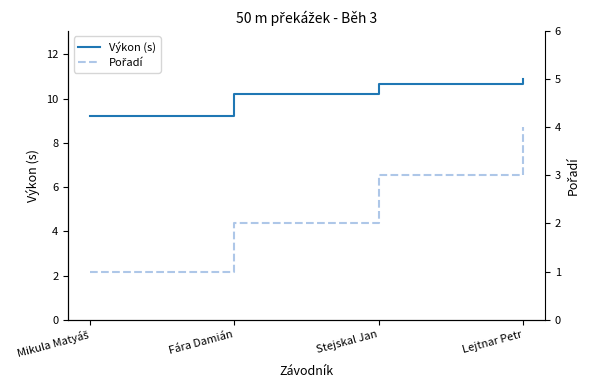

Reading left to right, transcribe all the data shown in this chart.

Výkon (s): Mikula Matyáš=9.2	Fára Damián=10.2	Stejskal Jan=10.7	Lejtnar Petr=10.9
Pořadí: Mikula Matyáš=1.0	Fára Damián=2.0	Stejskal Jan=3.0	Lejtnar Petr=4.0